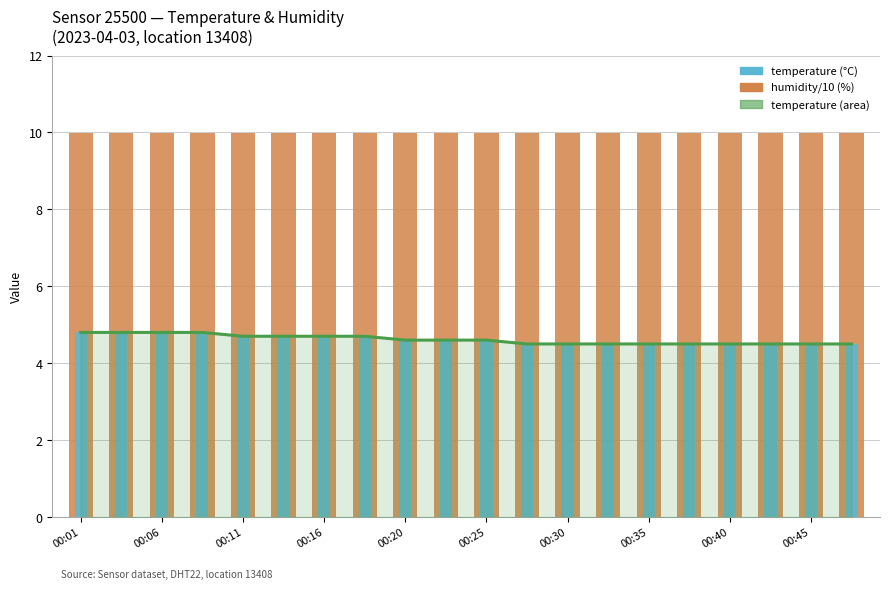

Reading left to right, what are all the values shown in this chart?

temperature (line): 4.8	4.8	4.8	4.8	4.7	4.7	4.7	4.7	4.6	4.6	4.6	4.5	4.5	4.5	4.5	4.5	4.5	4.5	4.5	4.5
humidity (÷10): 10.0	10.0	10.0	10.0	10.0	10.0	10.0	10.0	10.0	10.0	10.0	10.0	10.0	10.0	10.0	10.0	10.0	10.0	10.0	10.0
temperature: 4.8	4.8	4.8	4.8	4.7	4.7	4.7	4.7	4.6	4.6	4.6	4.5	4.5	4.5	4.5	4.5	4.5	4.5	4.5	4.5